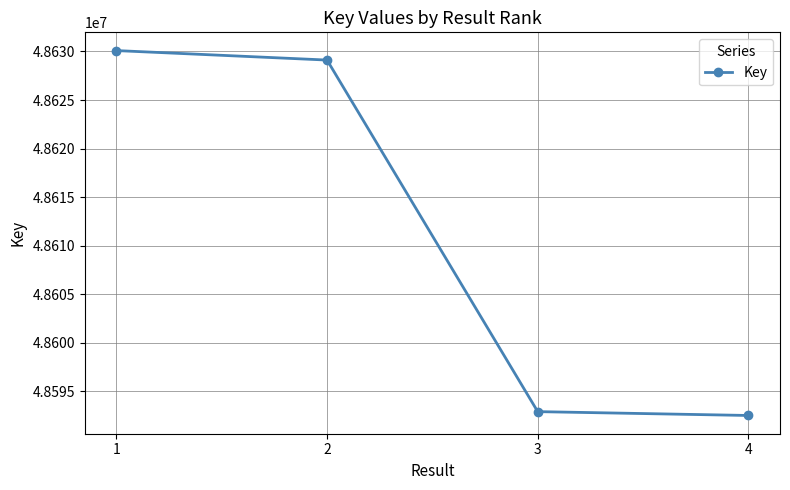

Which label corresponds to the smallest value in the chart?

4